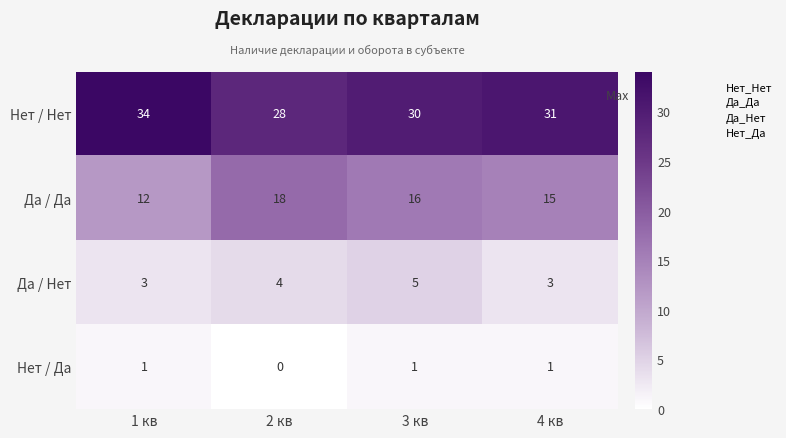

The value of Нет / Нет at 2 кв is 13. True or false?

False